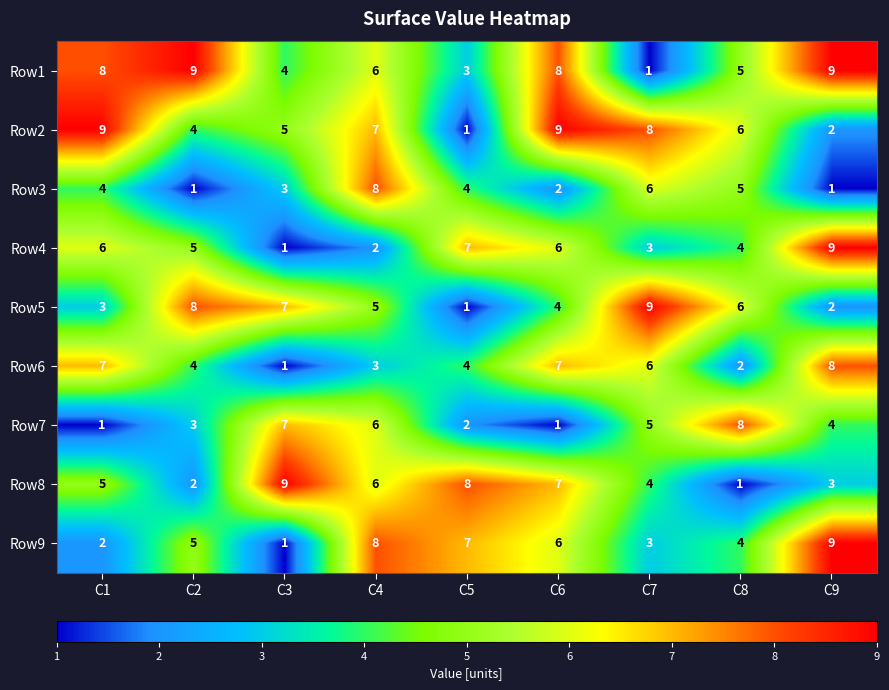

Count the number of data series in this chart.

9